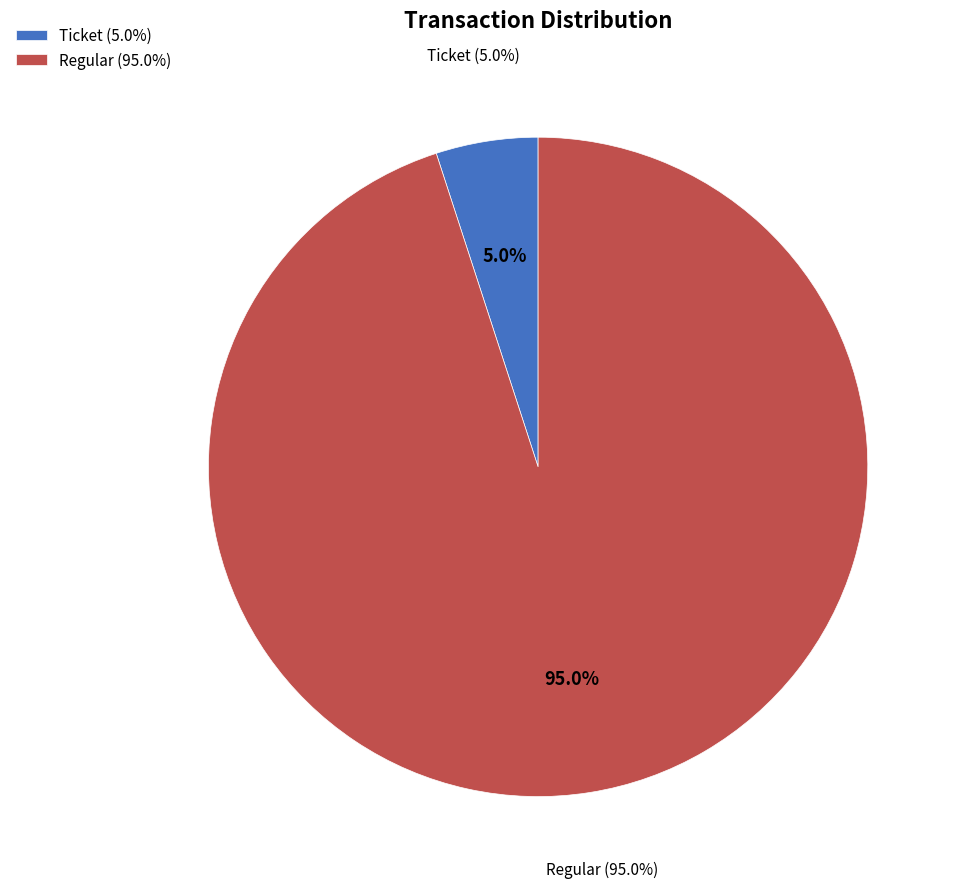

Is there a majority slice in this chart?

Yes